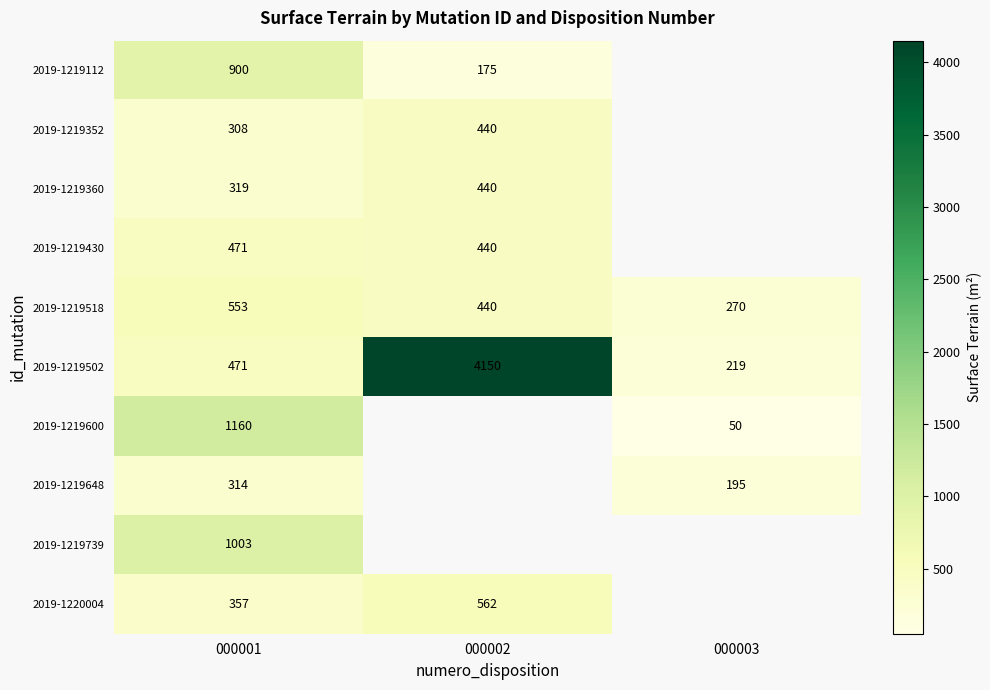

The value of 2019-1219648 at 000001 is 198. True or false?

False